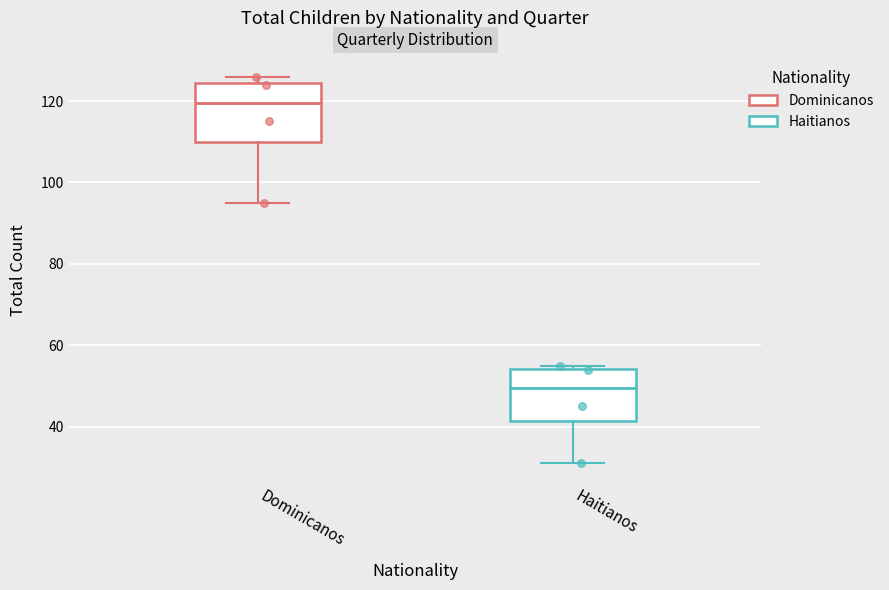

Reading left to right, read every box against the y-axis: the position of its median line, the range the box covers, and the ends of its whiskers. The values are not printed on the chart, so give them approximately, as read against the axis.

Dominicanos: median 120, box 110 to 124, whiskers 96 to 126
Haitianos: median 50, box 42 to 54, whiskers 32 to 56